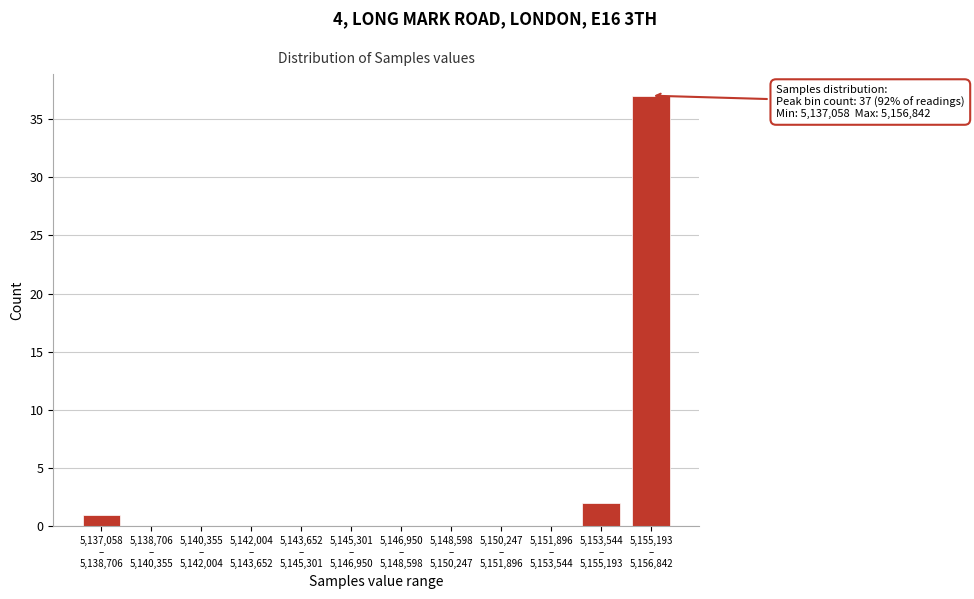

What is the greatest value displayed?

37